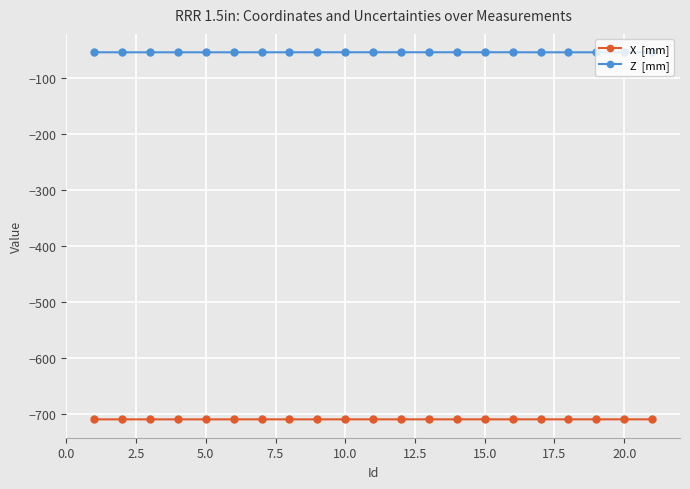

What is the minimum value shown in the chart?

-708.8